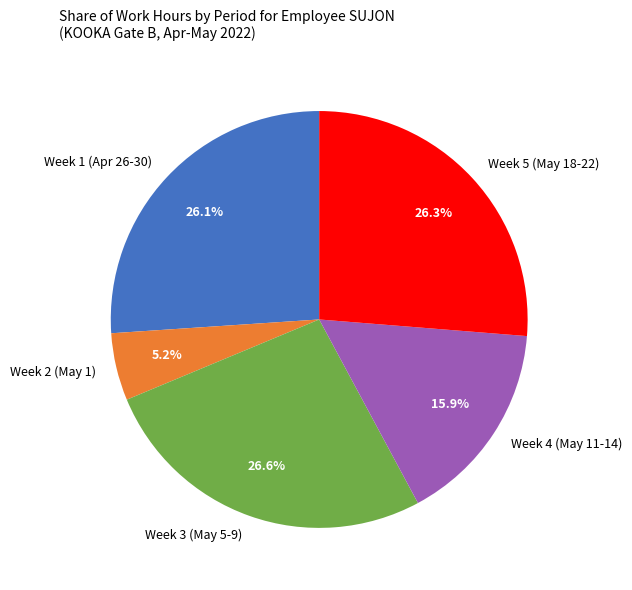

To the nearest percent, what is the average slice percentage?

20%